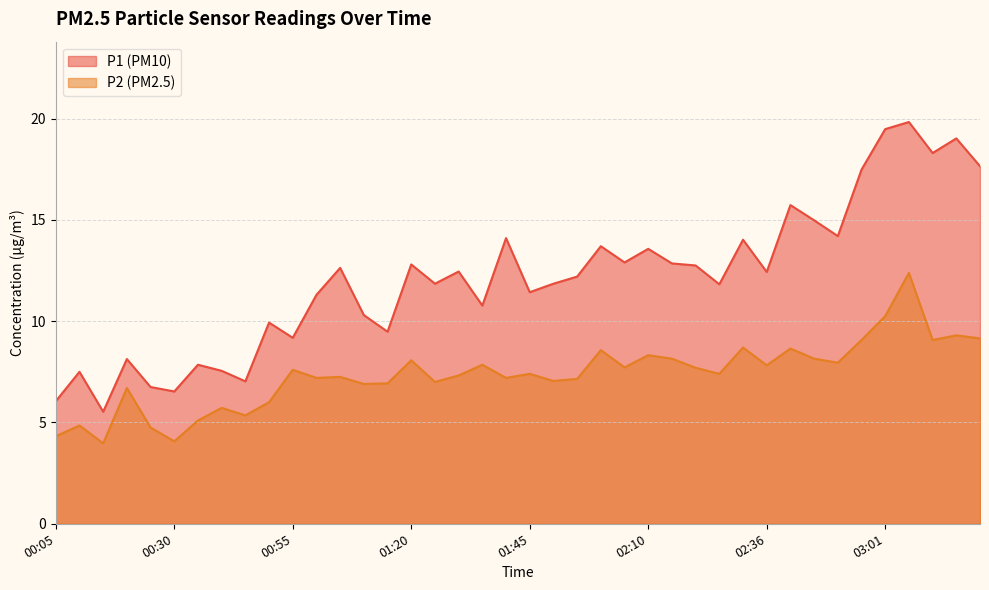

Reading right to left, transcribe all the data shown in this chart.

P1: 17.6	19.0	18.3	19.8	19.5	17.5	14.2	15.0	15.7	12.4	14.0	11.8	12.8	12.8	13.6	12.9	13.7	12.2	11.8	11.4	14.1	10.8	12.4	11.8	12.8	9.5	10.3	12.6	11.3	9.2	9.9	7.0	7.5	7.8	6.5	6.8	8.1	5.5	7.5	6.0
P2: 9.2	9.3	9.1	12.4	10.2	9.1	8.0	8.2	8.7	7.8	8.7	7.4	7.7	8.2	8.3	7.7	8.6	7.2	7.0	7.4	7.2	7.8	7.3	7.0	8.1	6.9	6.9	7.2	7.2	7.6	6.0	5.3	5.7	5.1	4.1	4.8	6.7	4.0	4.8	4.3